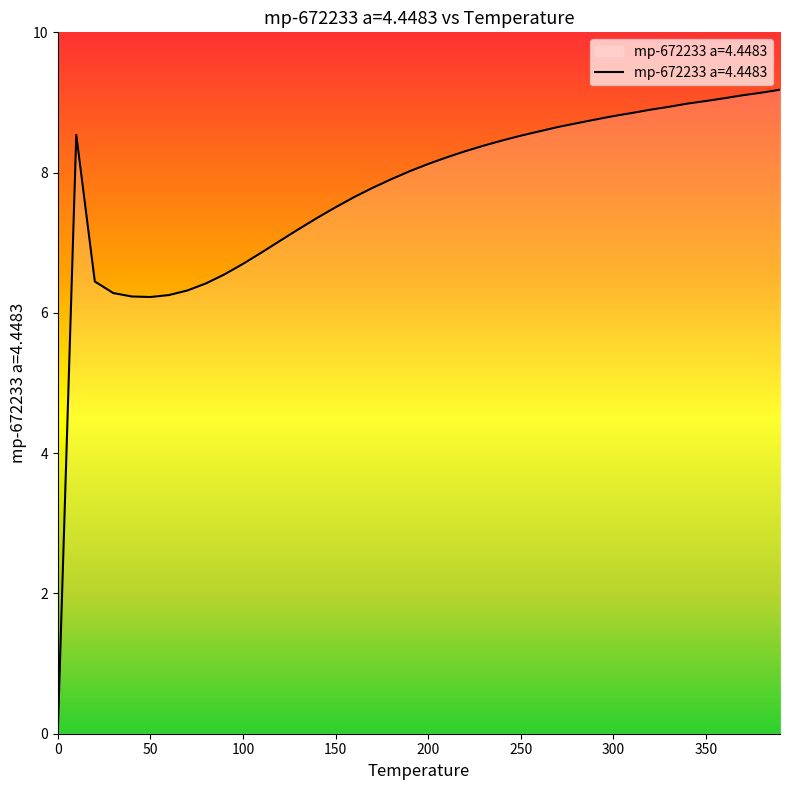

What is the maximum value shown in the chart?

9.2